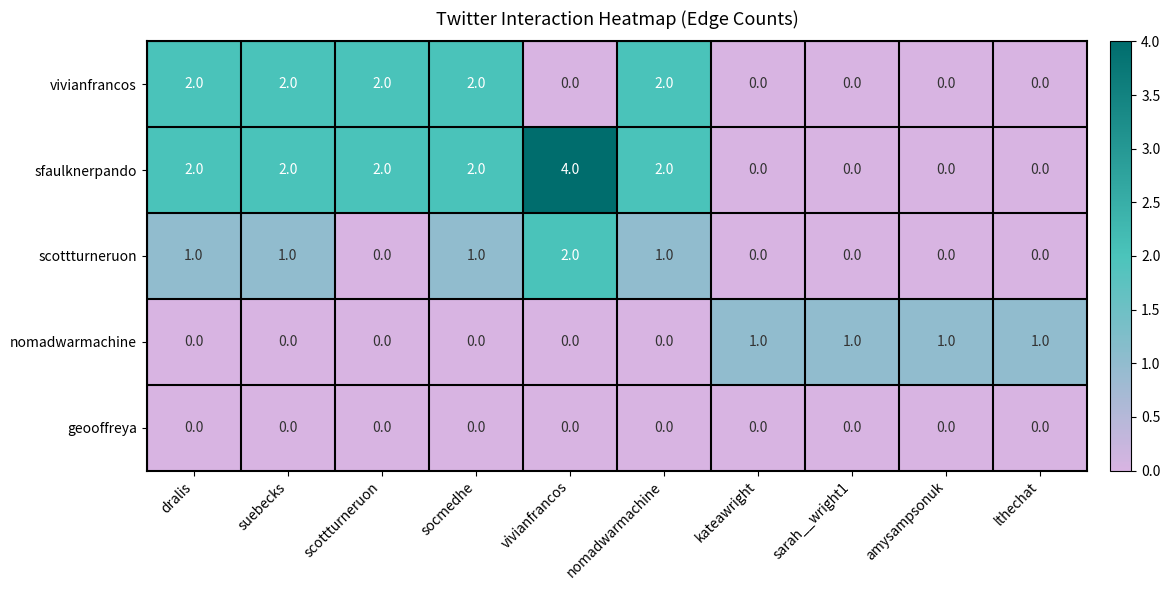

Which series has the largest total across all categories?

sfaulknerpando